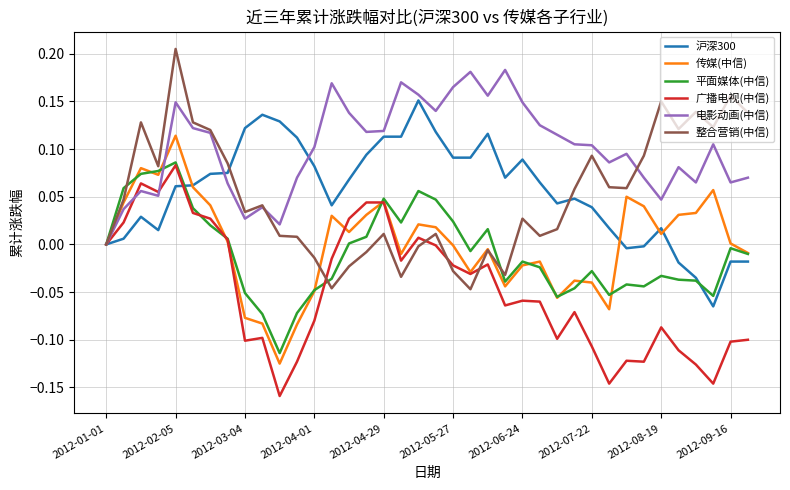

True or false: 电影动画(中信) and 传媒(中信) intersect in this chart.

True